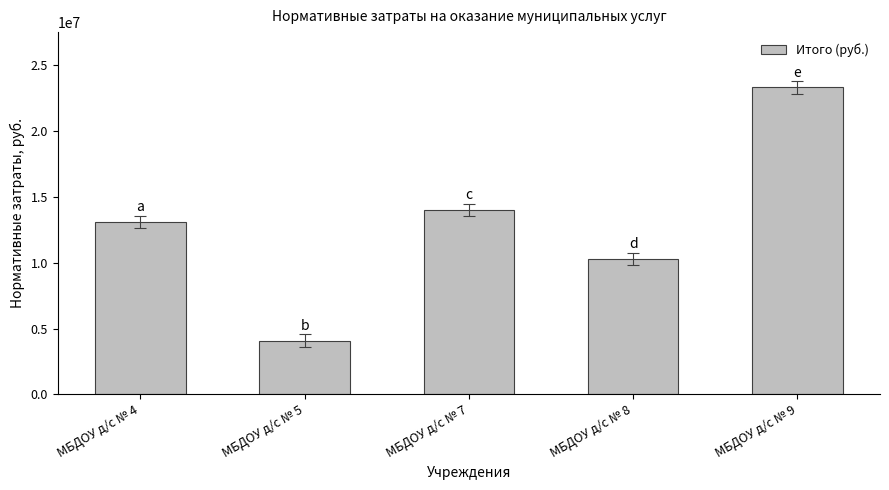

What is the difference between the maximum and minimum values?

19229499.6